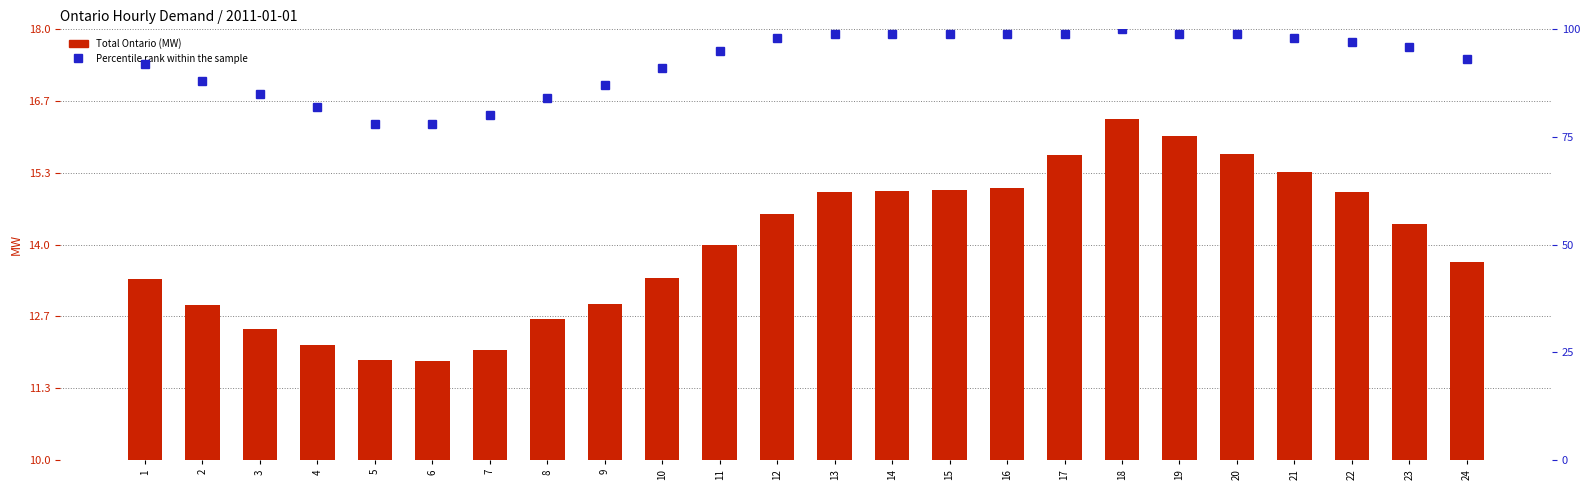

The value of Total Ontario (MW) at 23 is 4297. True or false?

False